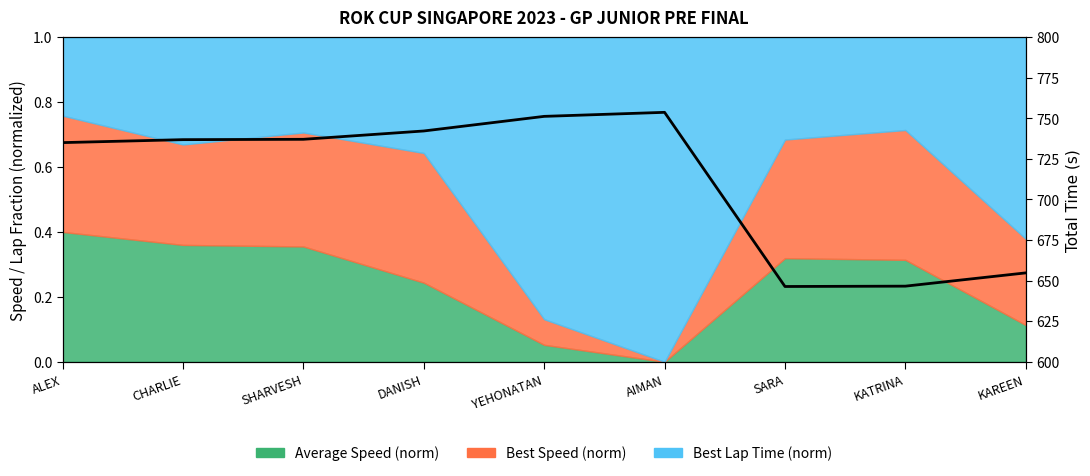

Rank the categories by value from lowest to highest.

SARA, KATRINA, KAREEN, ALEX, CHARLIE, SHARVESH, DANISH, YEHONATAN, AIMAN